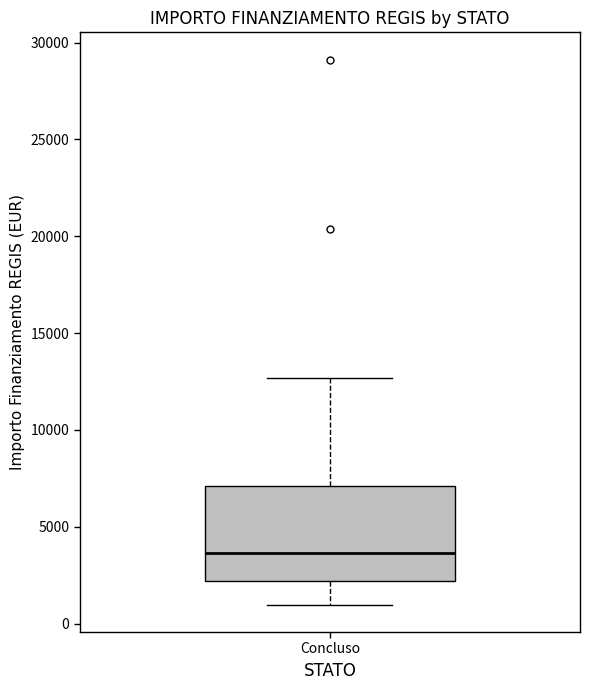

Transcribe this box plot: give where the median line is, the range the box spans, and where the two whiskers end, as read against the y-axis. The values are not printed on the chart, so give them approximately, as read against the axis.

median 3500, box 2000 to 7000, whiskers 1000 to 12500